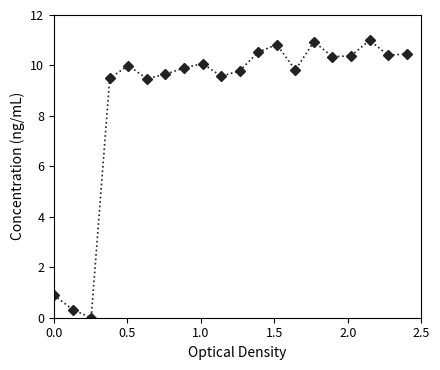

Is this an area chart (filled region under the line)?

No